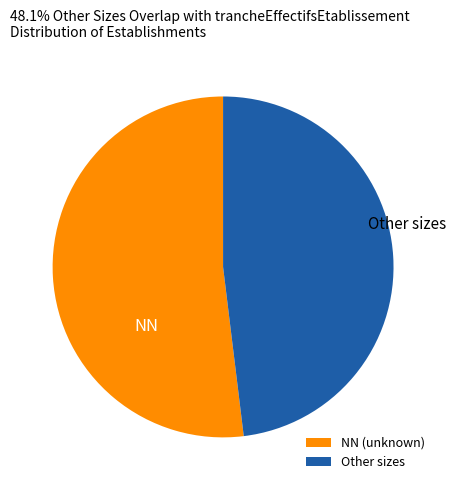

Which slice represents more than half of the pie?

NN (unknown)